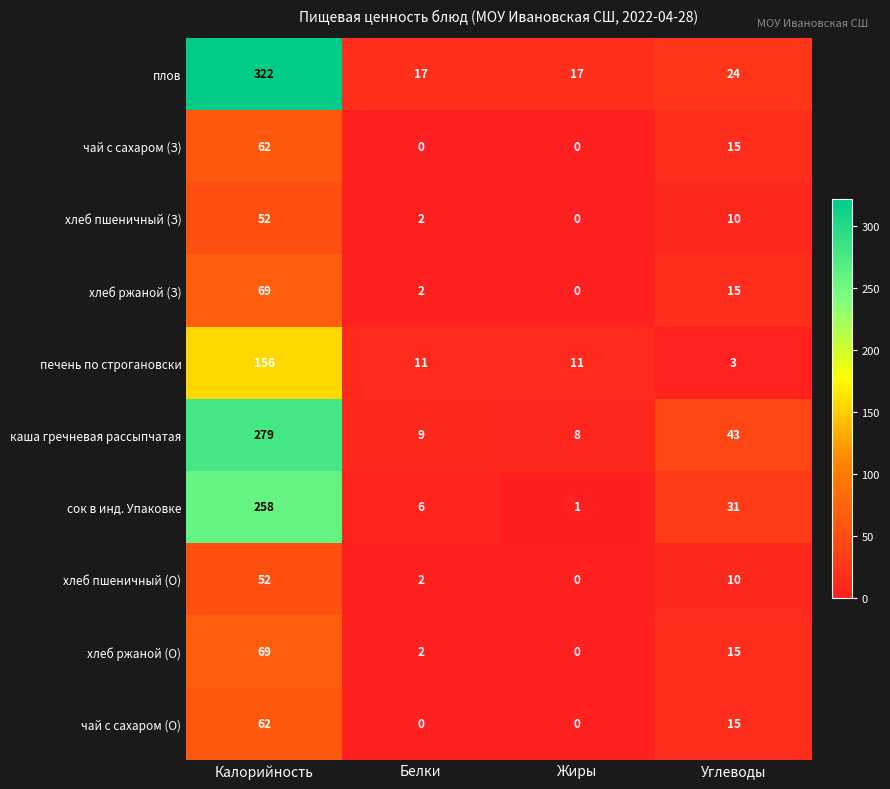

What is the sum of all хлеб ржаной (З) values?

86